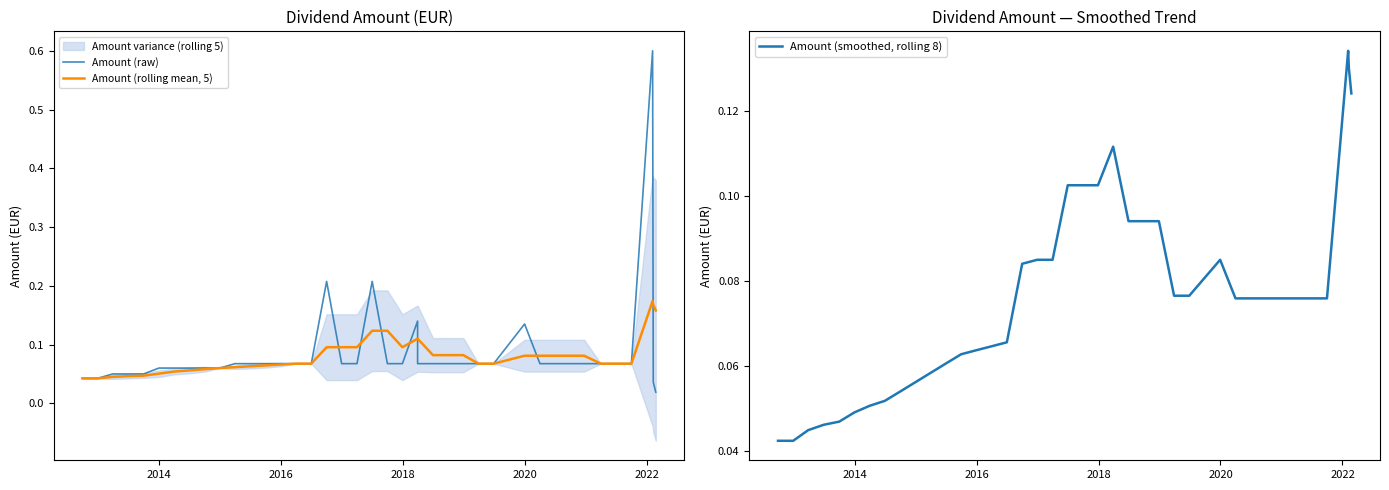

At how many categories does at least one series exceed 0?

40